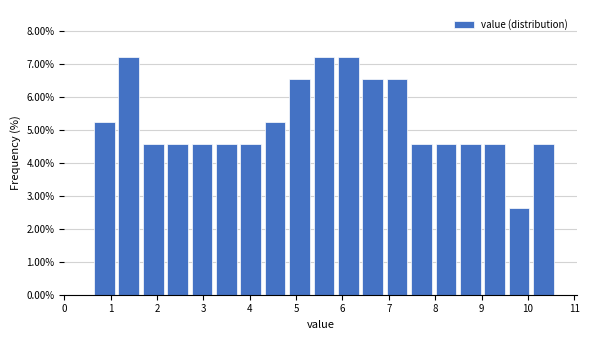

Reading left to right, list every bar in this chart as the range it spans on the x-axis followed by its height. Neither the bar edges nor the heights are printed on the chart, so give them approximately, as read against the axes.

0.6 to 1.1: 5.2
1.1 to 1.7: 7.2
1.7 to 2.2: 4.6
2.2 to 2.7: 4.6
2.7 to 3.2: 4.6
3.2 to 3.8: 4.6
3.8 to 4.3: 4.6
4.3 to 4.8: 5.2
4.8 to 5.3: 6.5
5.3 to 5.9: 7.2
5.9 to 6.4: 7.2
6.4 to 6.9: 6.5
6.9 to 7.4: 6.5
7.4 to 8.0: 4.6
8.0 to 8.5: 4.6
8.5 to 9.0: 4.6
9.0 to 9.5: 4.6
9.5 to 10.1: 2.6
10.1 to 10.6: 4.6